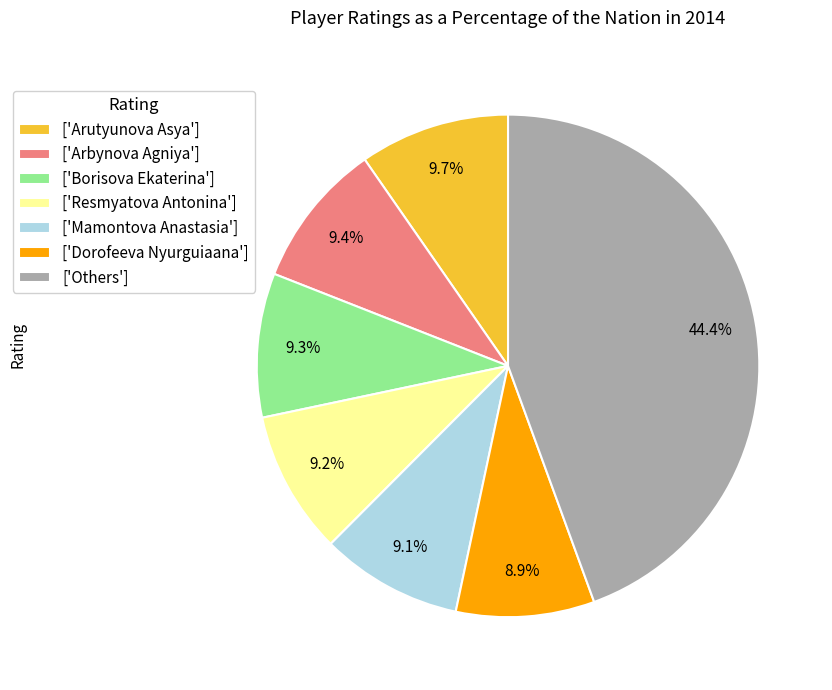

Does any single category account for the majority?

No